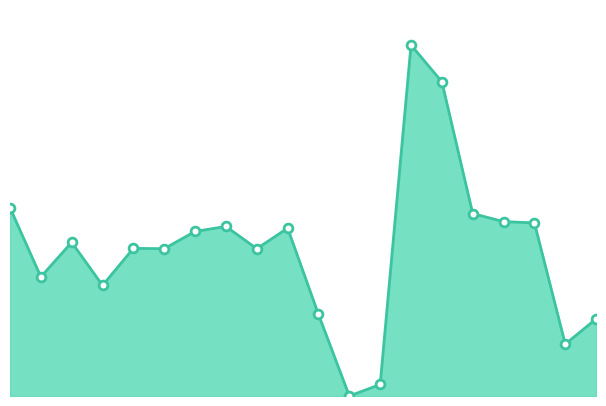

Does the chart have visible grid lines?

No